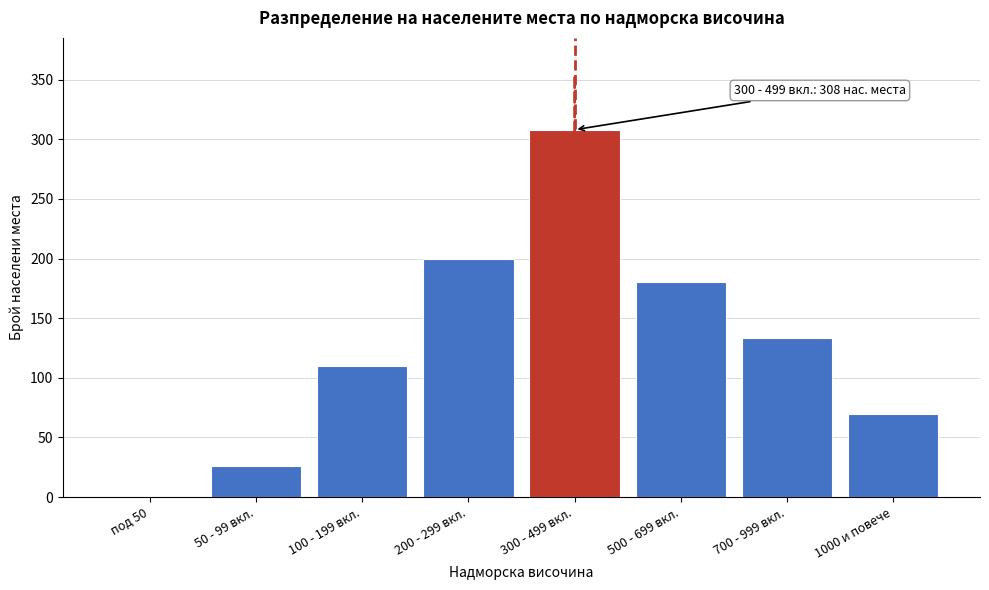

Reading left to right, transcribe all the data shown in this chart.

под 50=0	50 - 99 вкл.=26	100 - 199 вкл.=110	200 - 299 вкл.=200	300 - 499 вкл.=308	500 - 699 вкл.=180	700 - 999 вкл.=133	1000 и повече=70